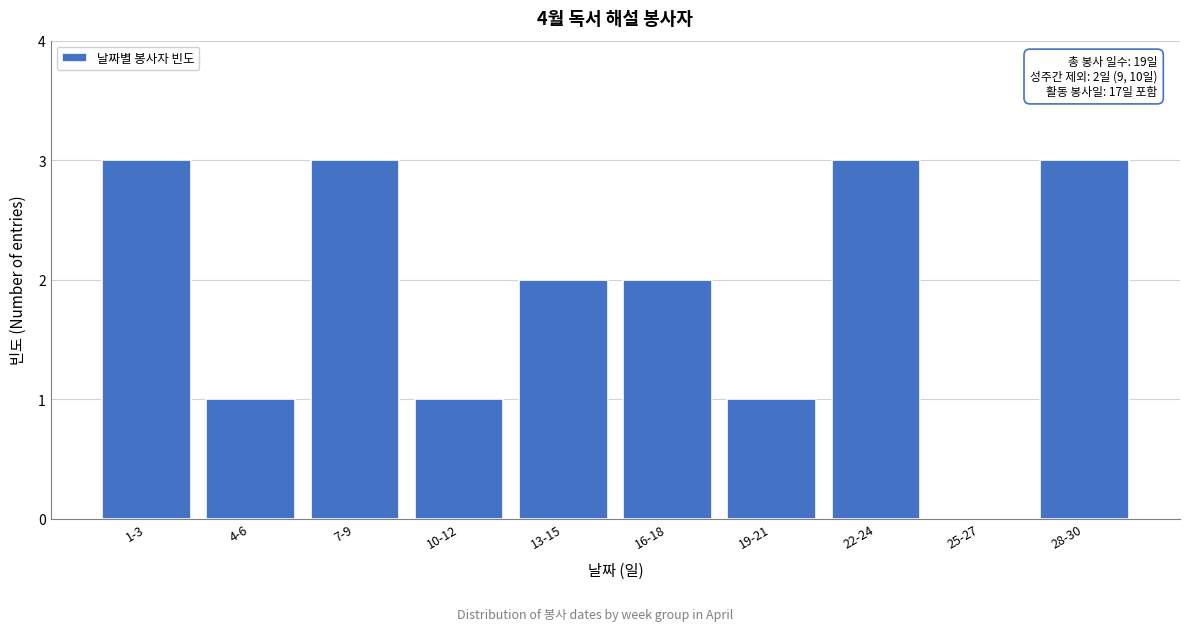

Reading right to left, extract all data points from this chart.

28-30=3	25-27=0	22-24=3	19-21=1	16-18=2	13-15=2	10-12=1	7-9=3	4-6=1	1-3=3